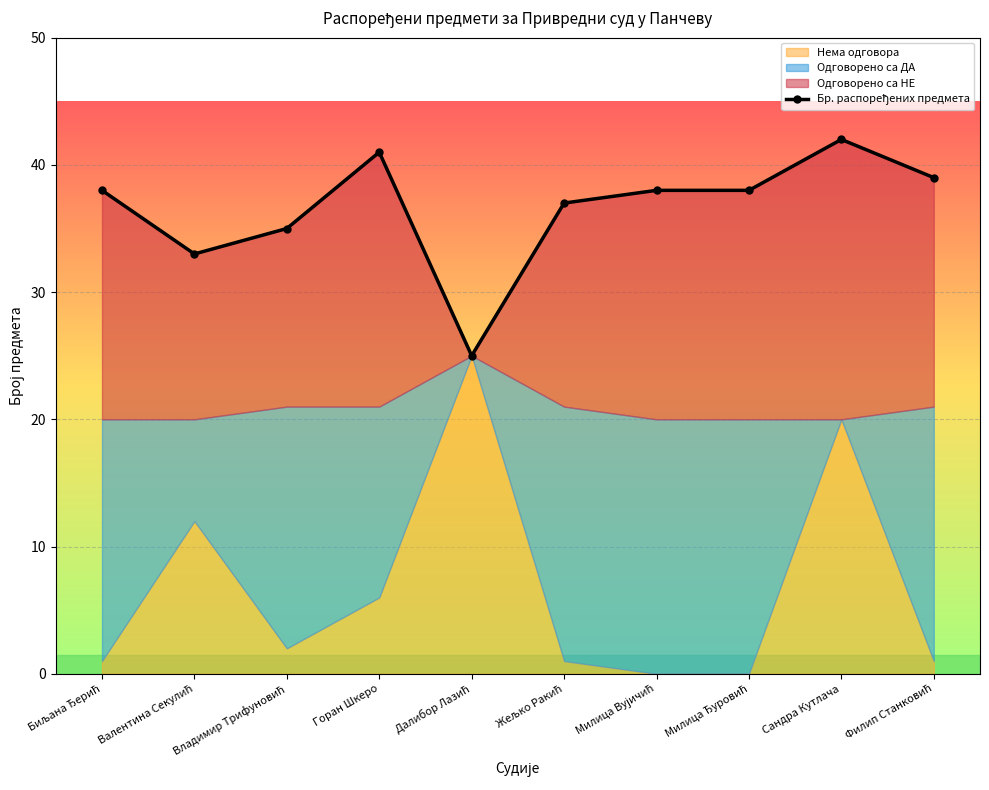

Approximately how many times larger is the value at Биљана Ђерић compared to Сандра Кутлача?

0.9